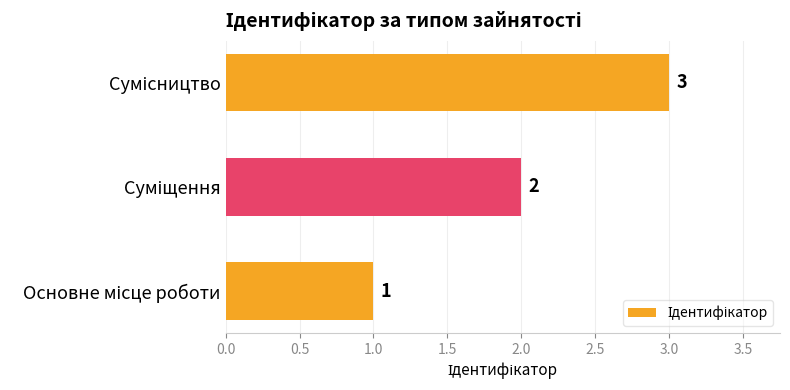

Count the values in the range 1 to 3.

3